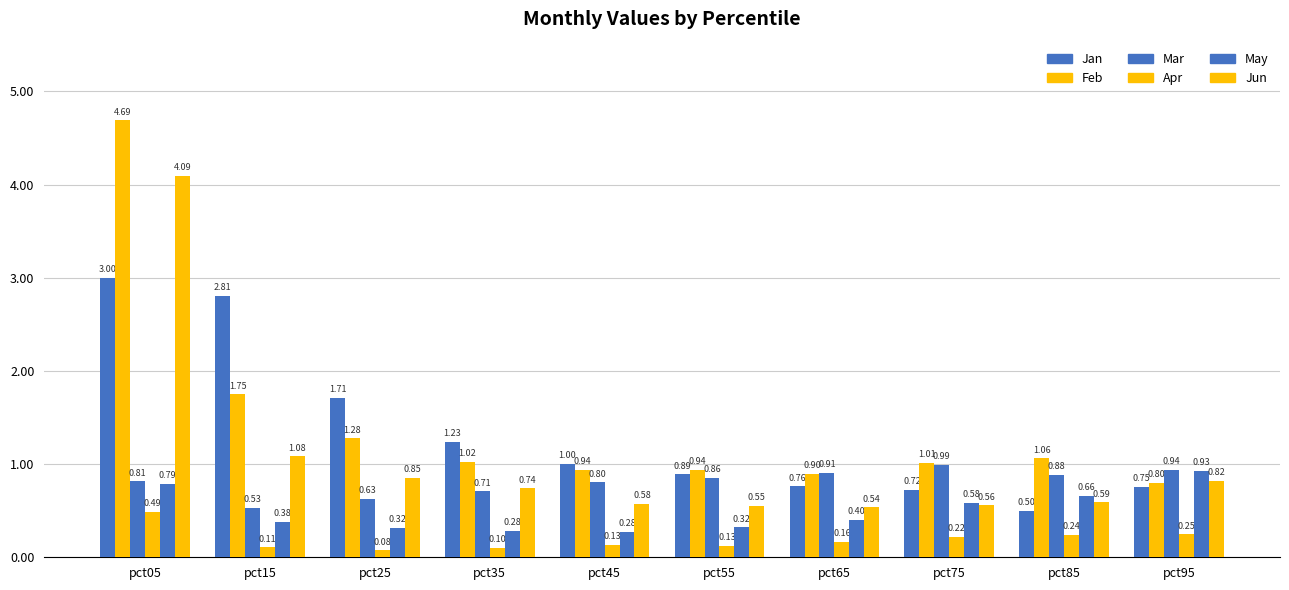

At pct85, list the series in order from largest to smallest.

Feb, Mar, May, Jun, Jan, Apr